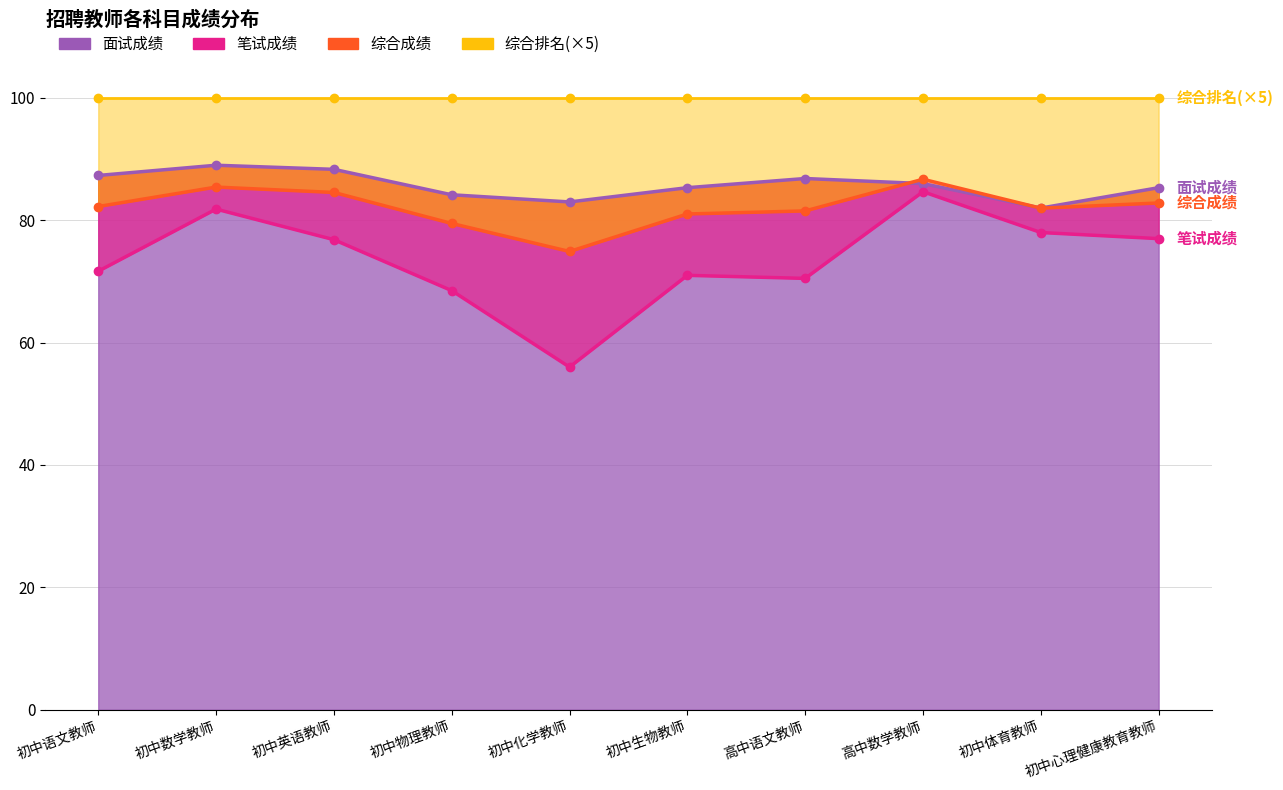

At which category does the chart reach its minimum across all series?

初中化学教师